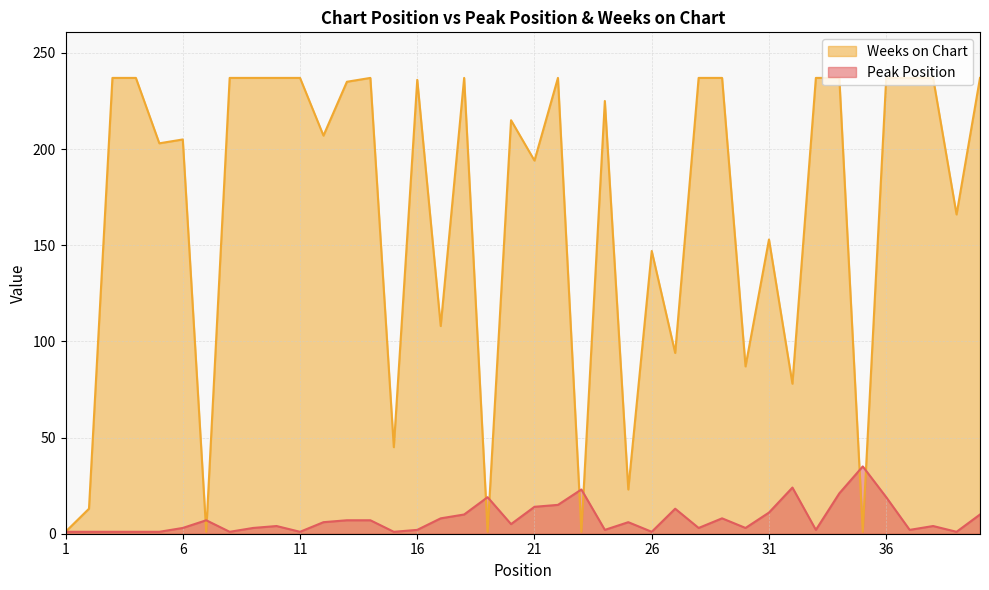

Which has a higher value, 39 or 24?

24